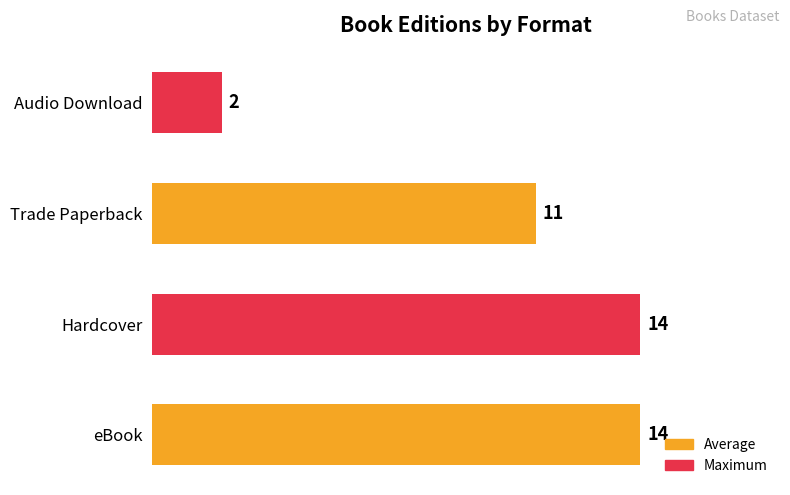

Reading bottom to top, what are all the values shown in this chart?

14	14	11	2